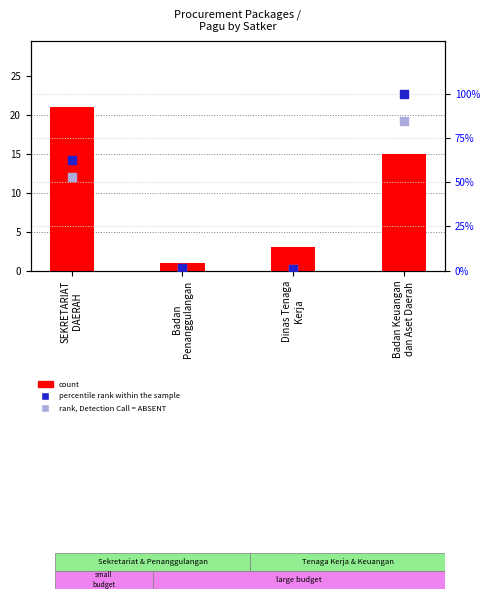

Which series has the largest Y range (max minus min)?

percentile rank within the sample